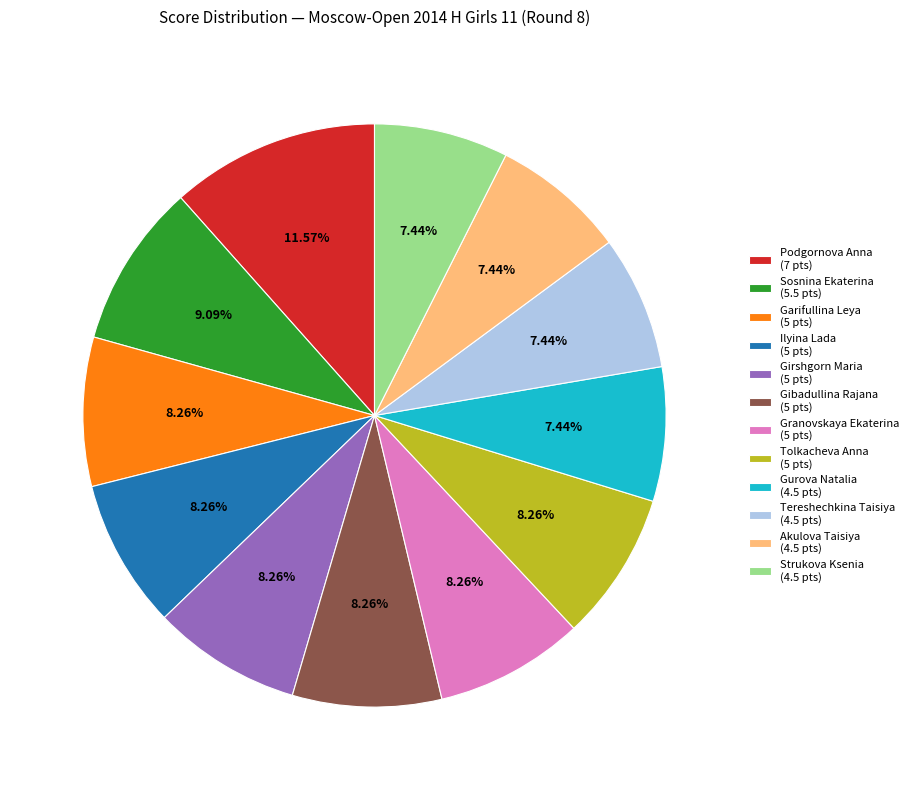

The Gibadullina Rajana slice represents 1% of the pie. True or false?

False